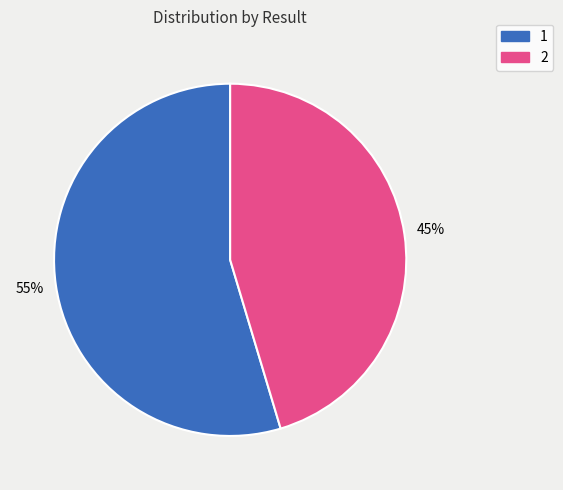

Is the sum of 1 and 2 greater than half?

Yes